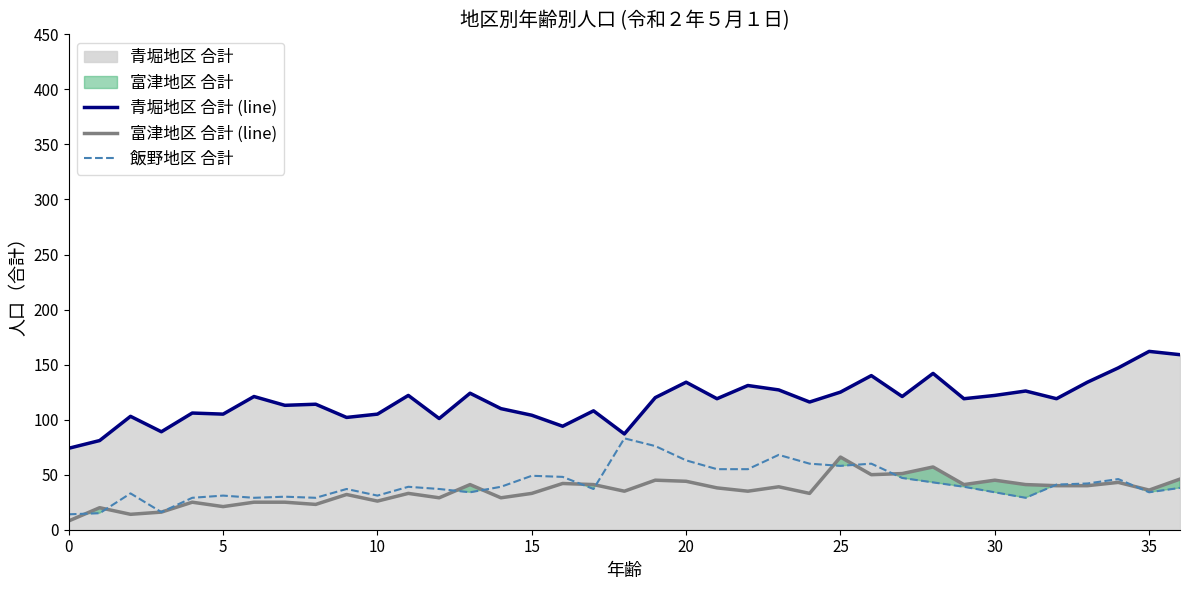

True or false: 富津地区 合計 (line) and 青堀地区 合計 (line) cross at least once.

False